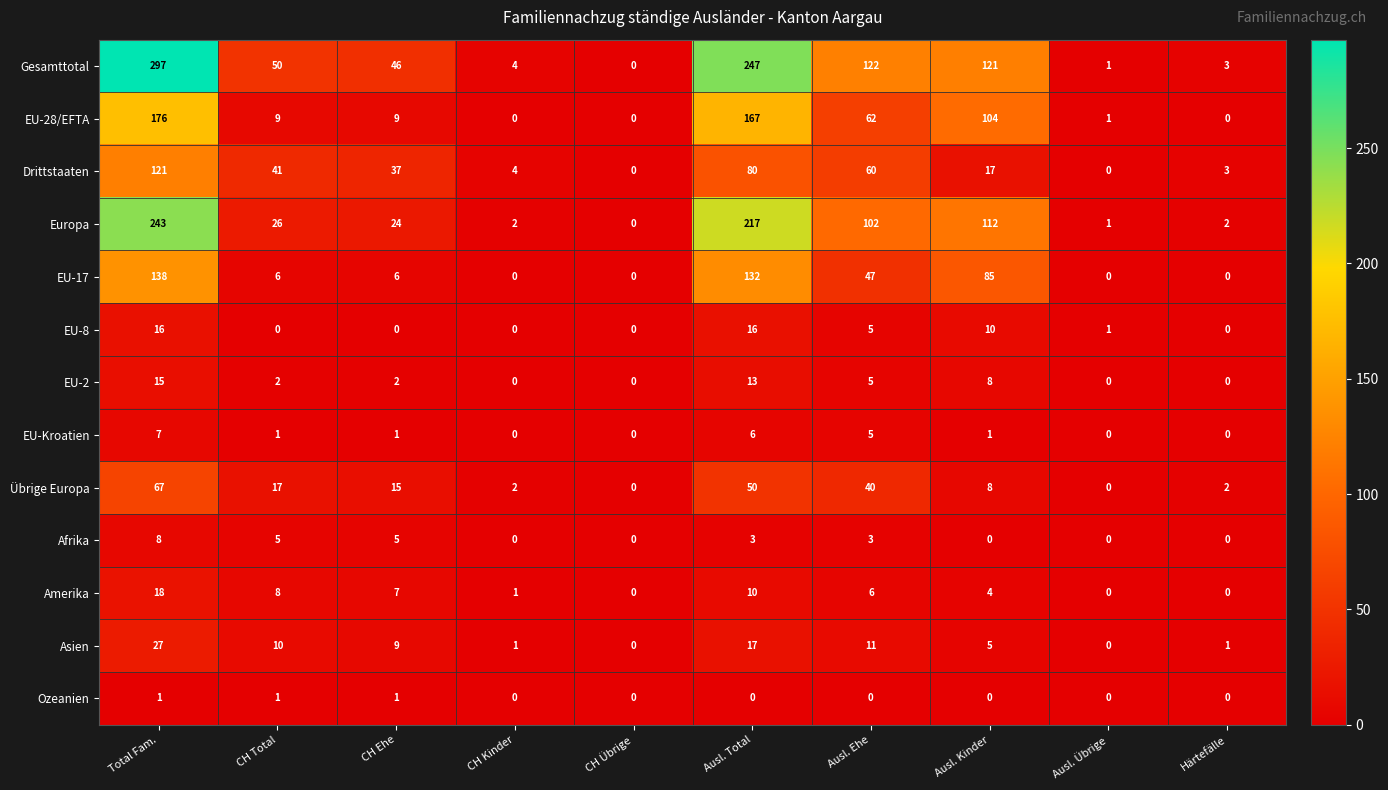

Which series changed the most between Ausl. Ehe and Ausl. Kinder?

Drittstaaten